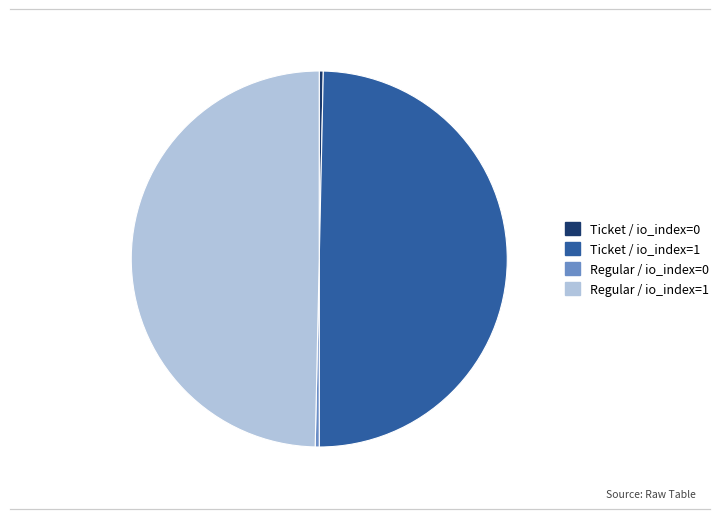

Approximately how many times larger is the value at Regular / io_index=1 compared to Ticket / io_index=1?

1.0